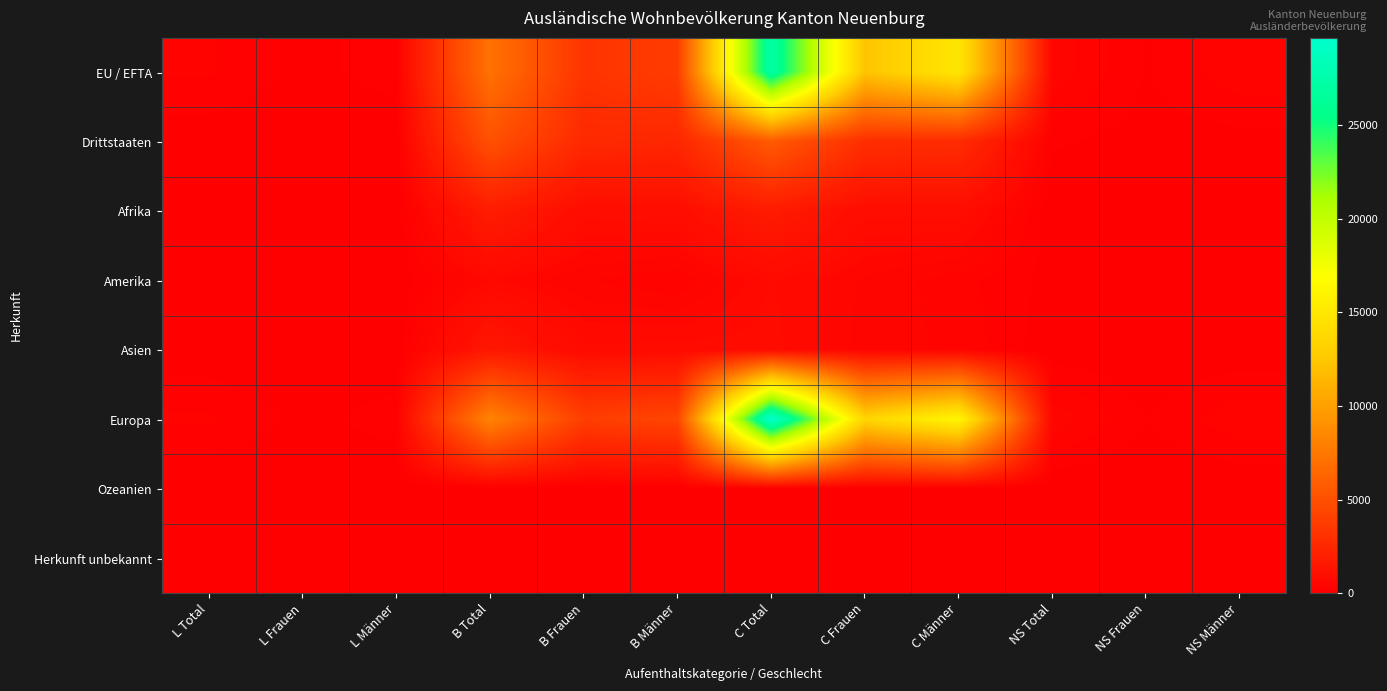

Which series has the largest range (max minus min)?

Europa